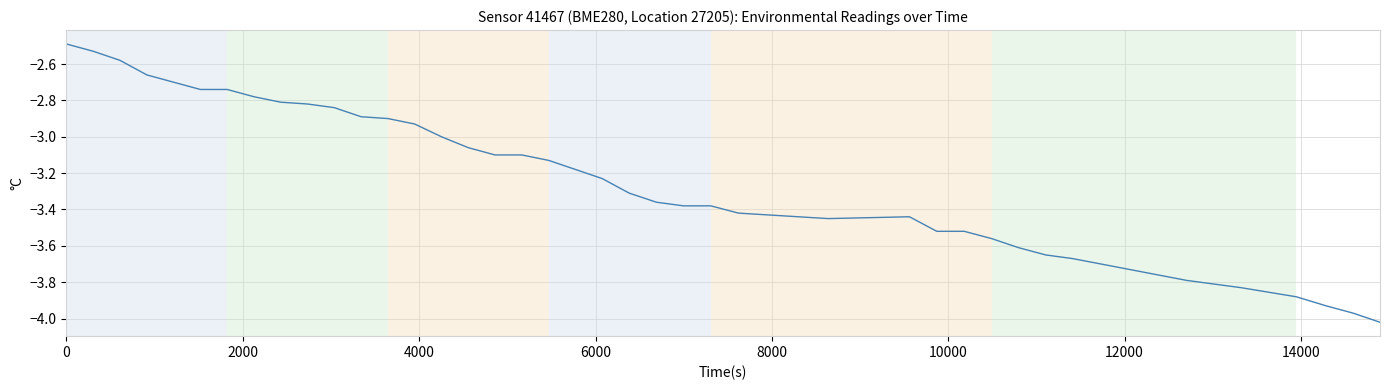

What is the difference between the maximum and minimum values?

1.5